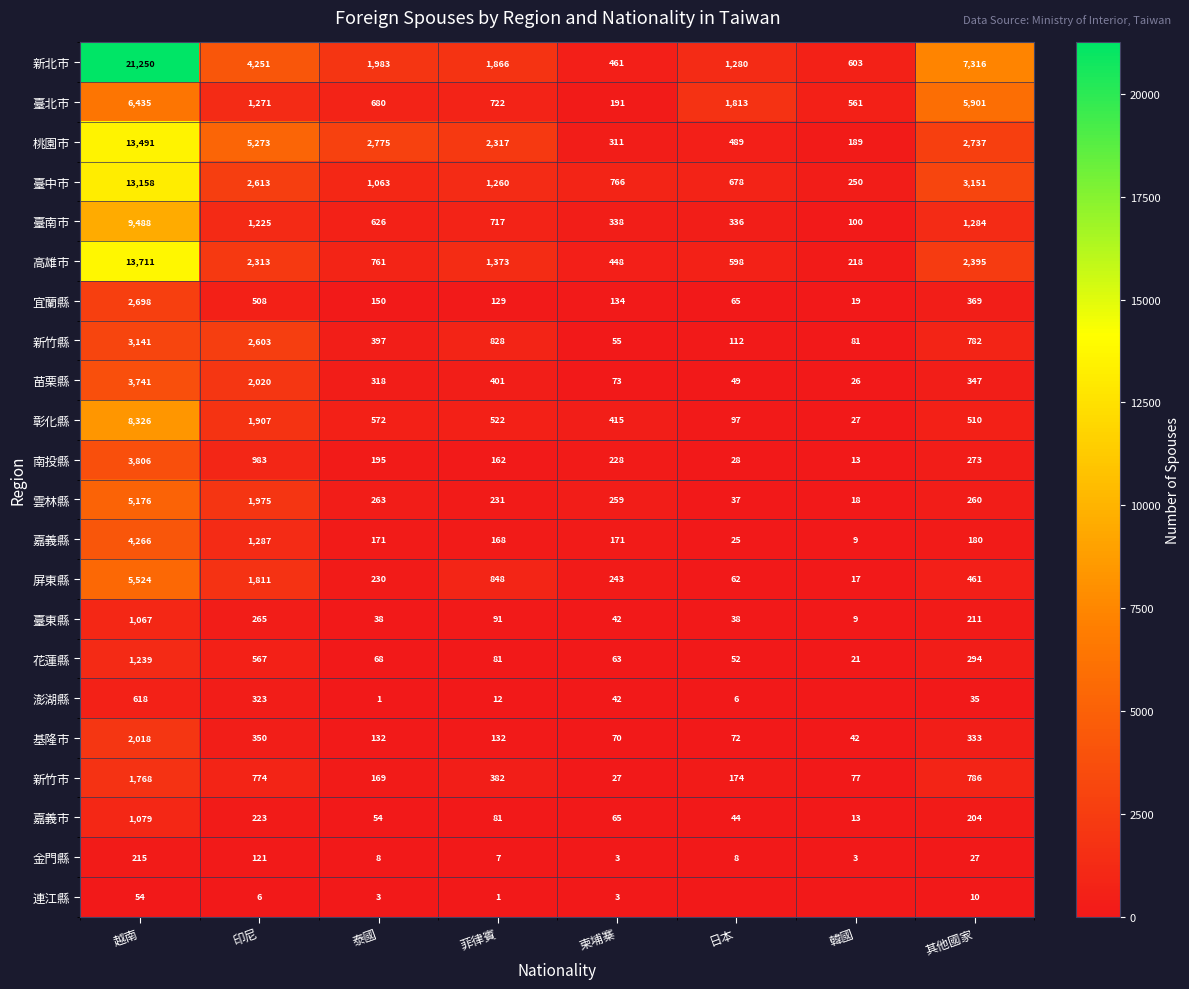

How many values in the 南投縣 series are below 228?

4